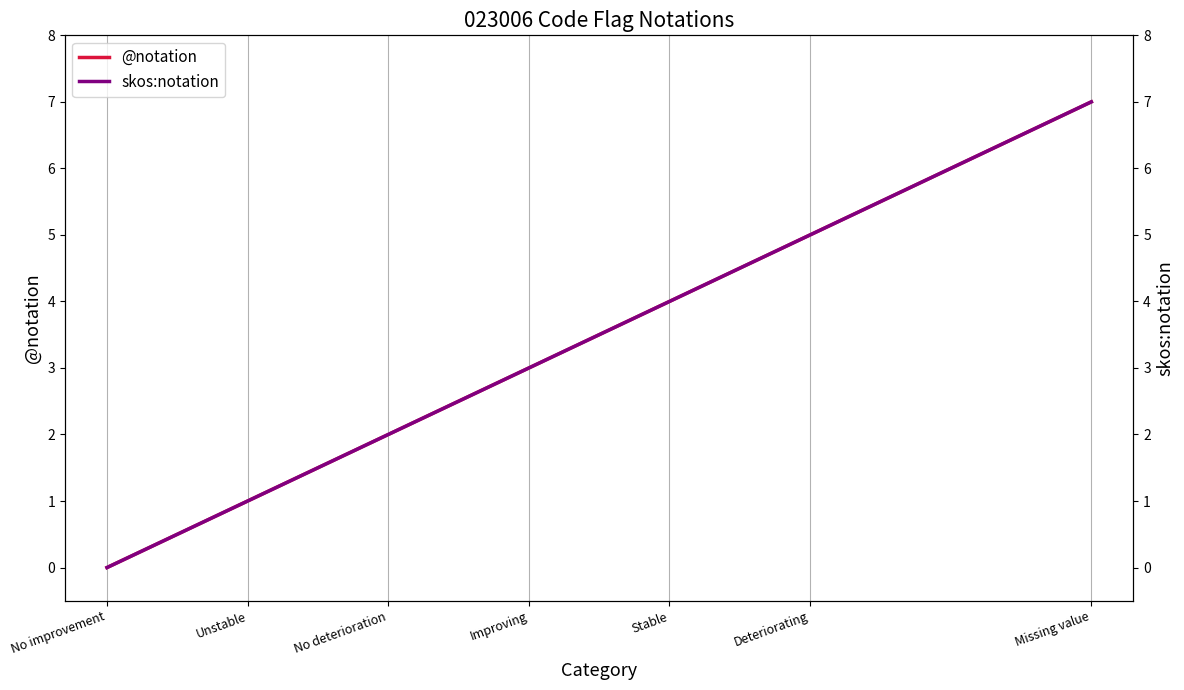

The value of skos:notation at Unstable is 1. True or false?

True